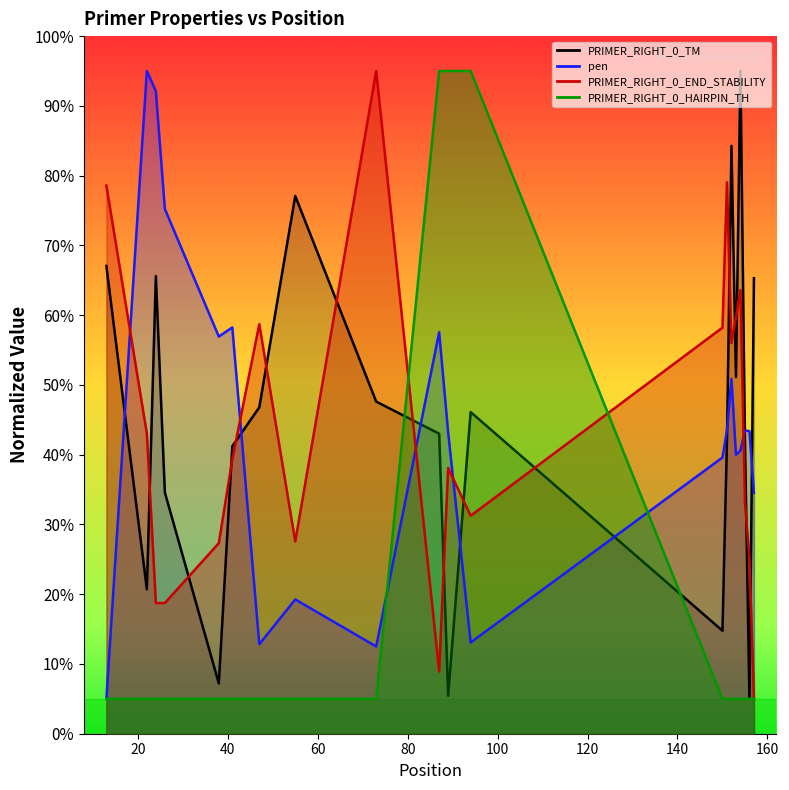

What is the value of the PRIMER_RIGHT_0_END_STABILITY point at the 20th from the left?

5.0